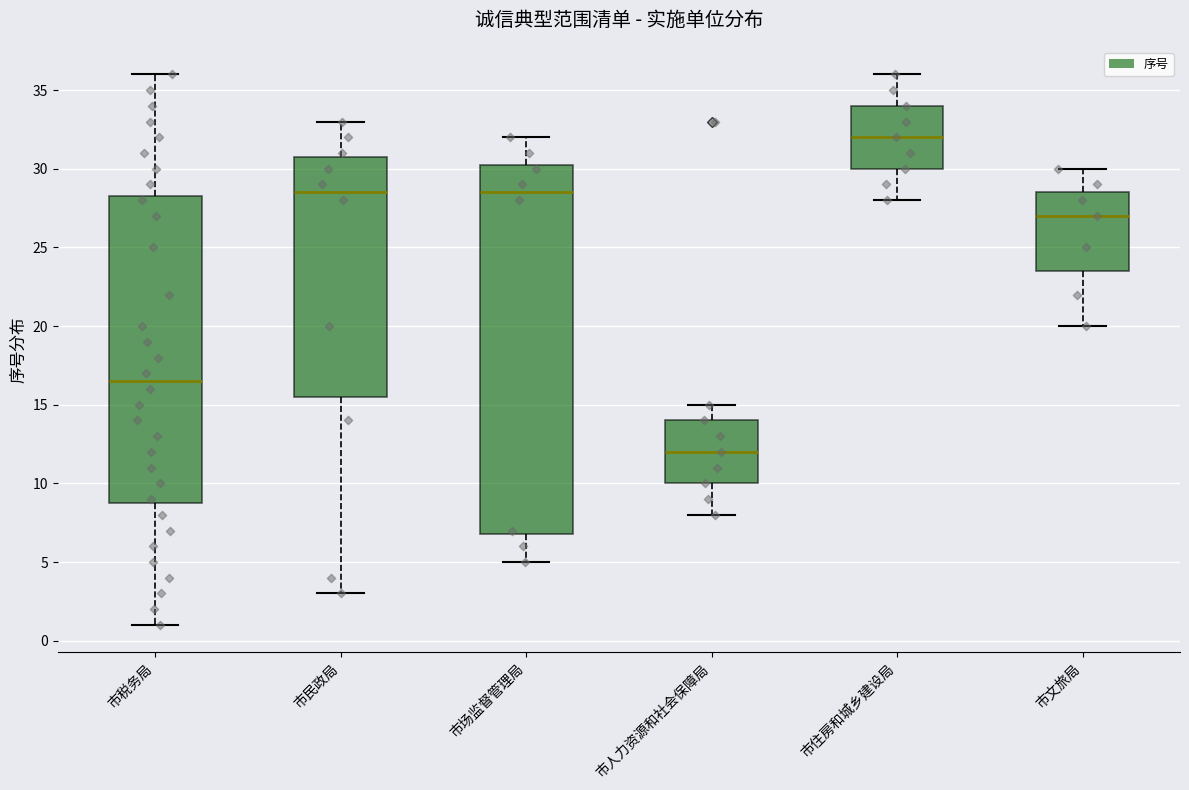

Which box's median line is the highest?

市住房和城乡建设局